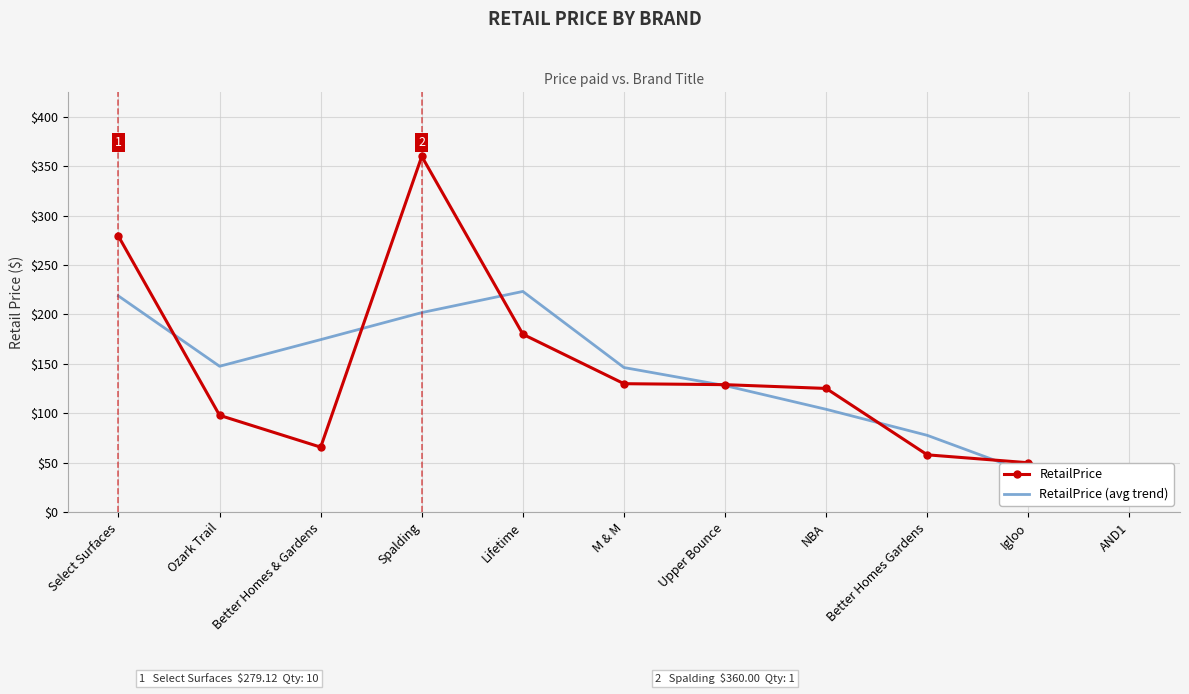

True or false: RetailPrice (avg trend) and RetailPrice intersect in this chart.

True